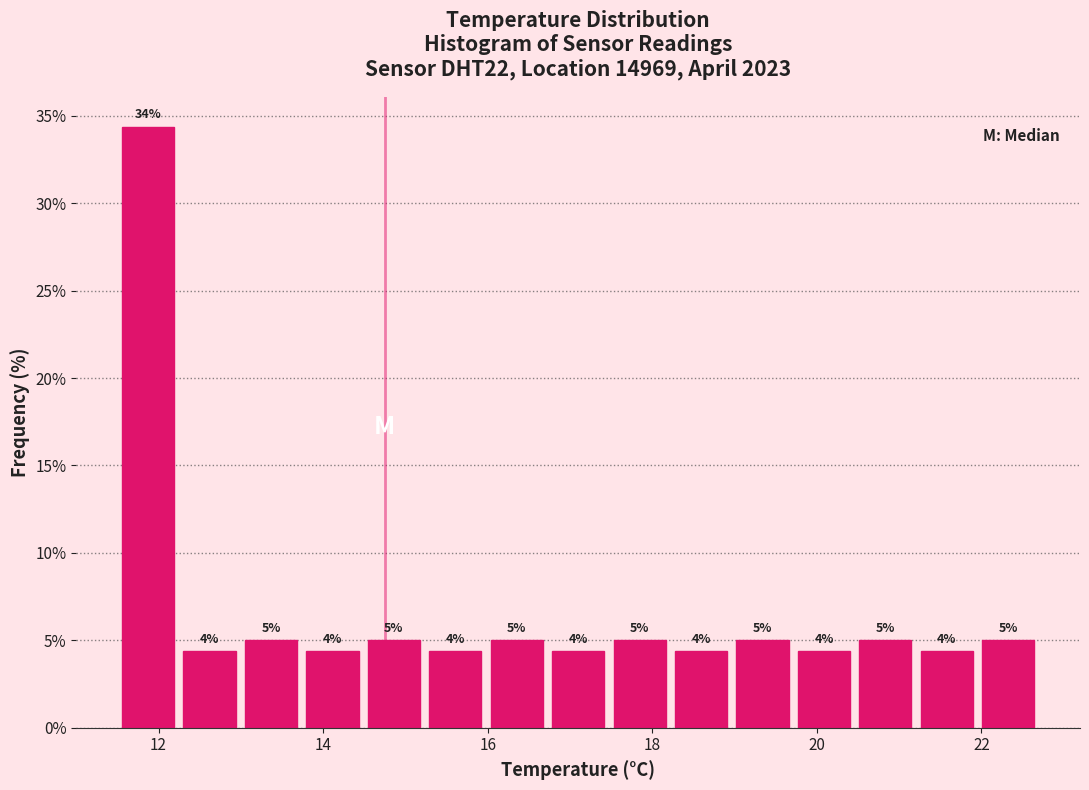

Read against the x-axis, roughly where is the centre of the tallest bar?

11.8